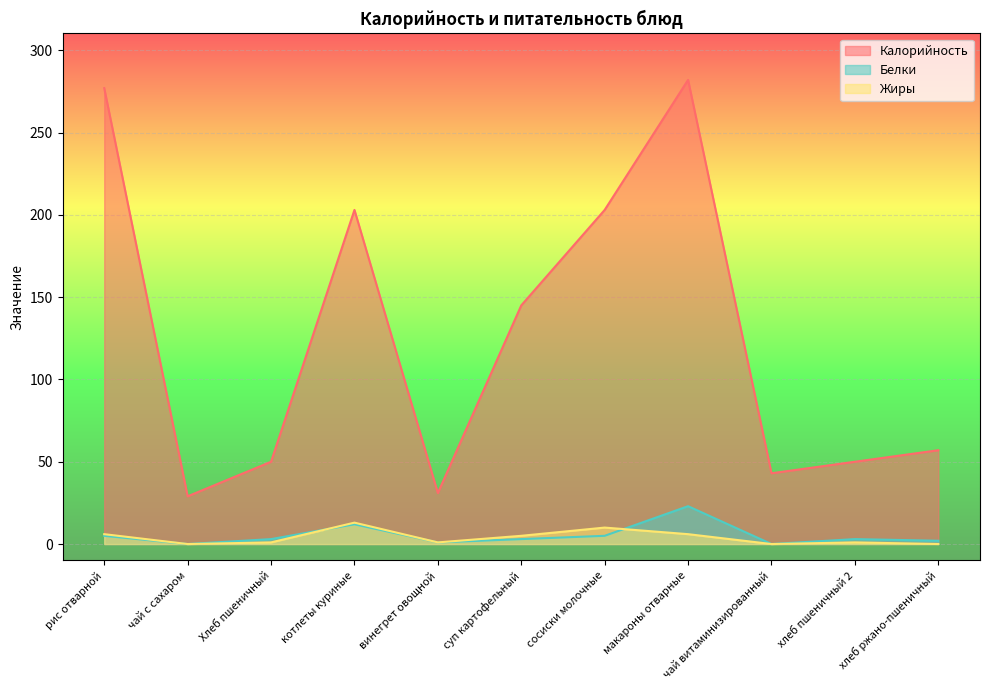

At which category does Калорийность reach its first local valley?

чай с сахаром